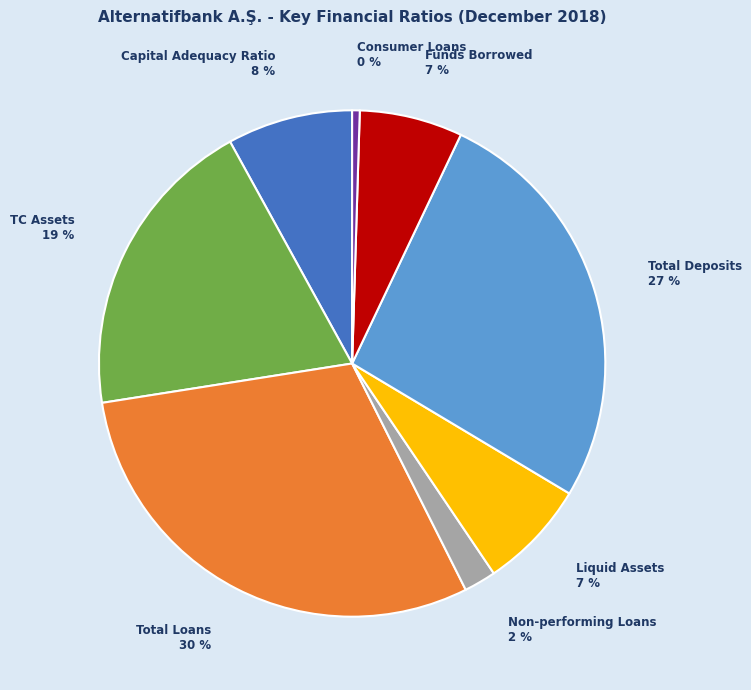

Does any single category account for the majority?

No